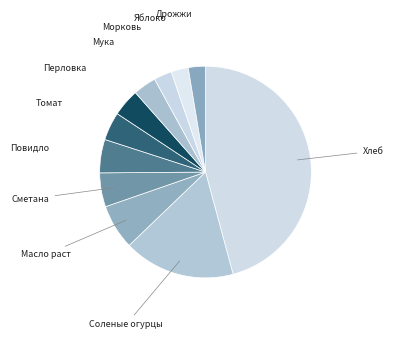

How many segments does this pie chart have?

11